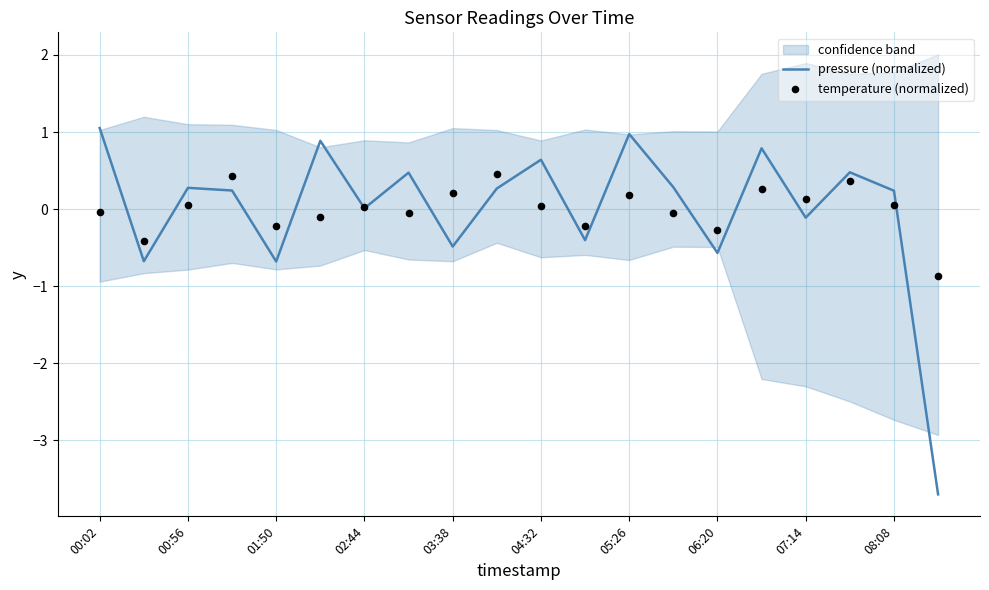

What are all the series names shown in the legend?

pressure (normalized), temperature (normalized)